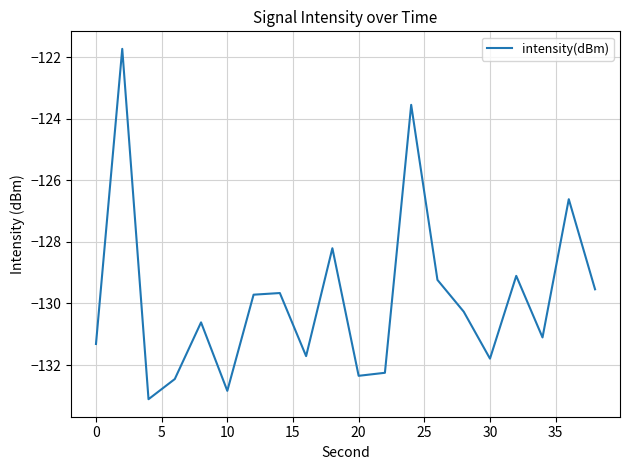

Reading right to left, what are all the values shown in this chart?

-129.5	-126.6	-131.1	-129.1	-131.8	-130.3	-129.2	-123.5	-132.3	-132.4	-128.2	-131.7	-129.7	-129.7	-132.8	-130.6	-132.5	-133.1	-121.7	-131.3